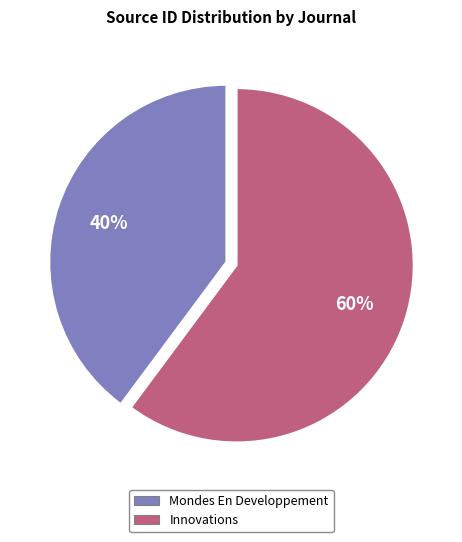

Does Innovations represent more than half of the total?

Yes